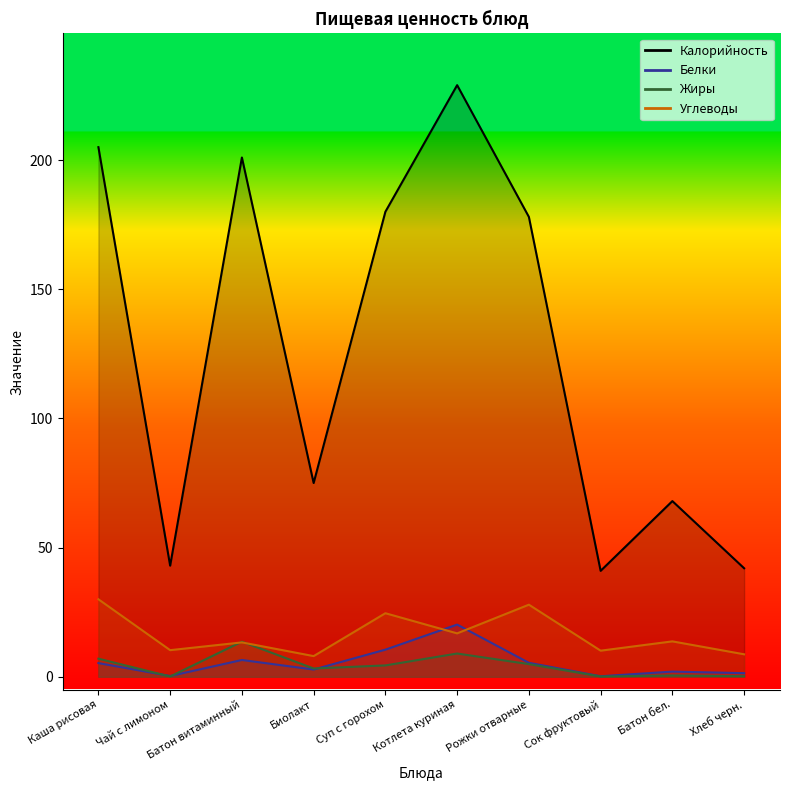

What is the approximate value of Калорийность at Биолакт?

75.0